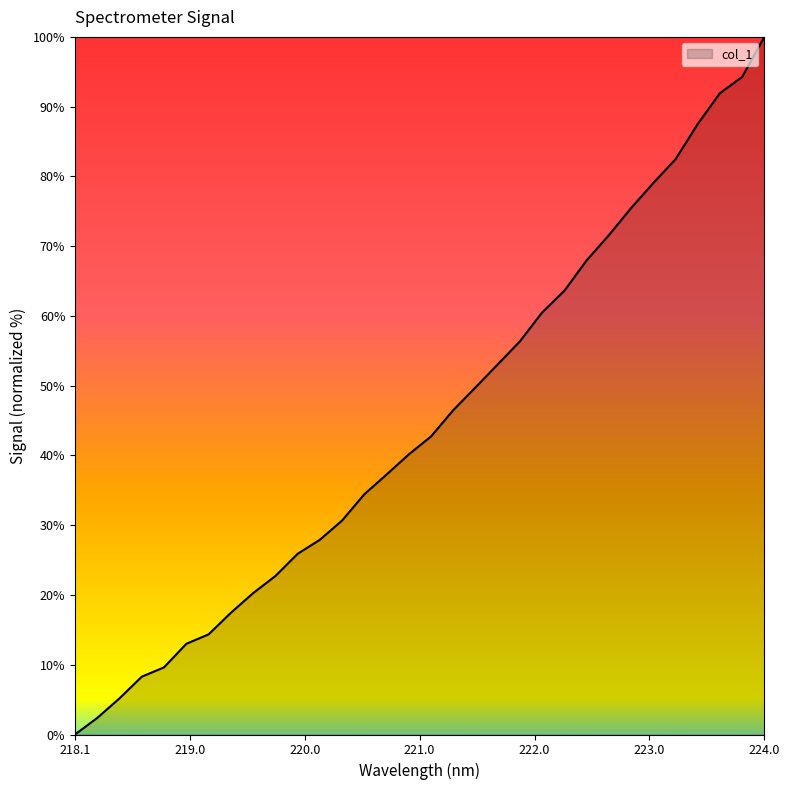

How many values are below 42?

16